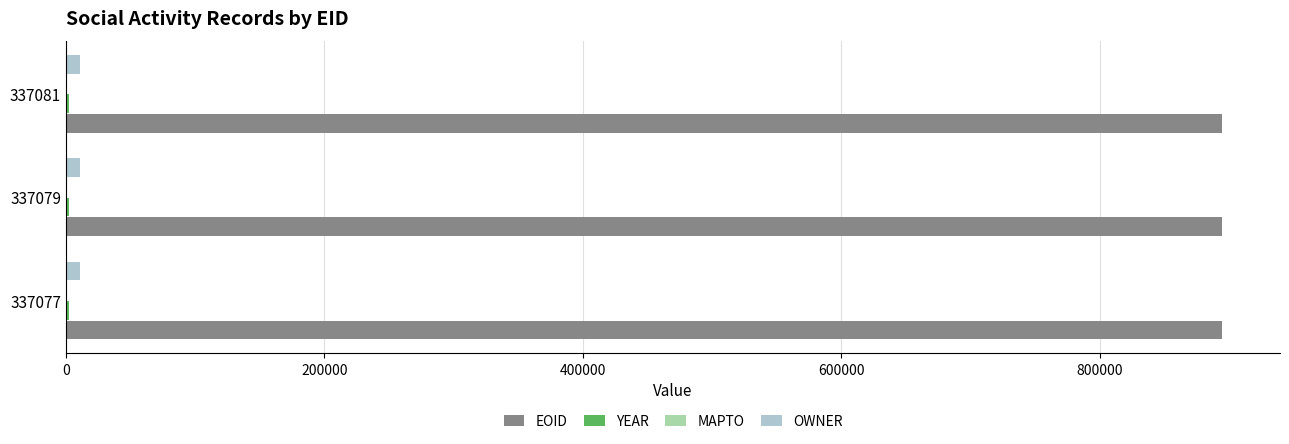

What is the greatest value displayed?

894698